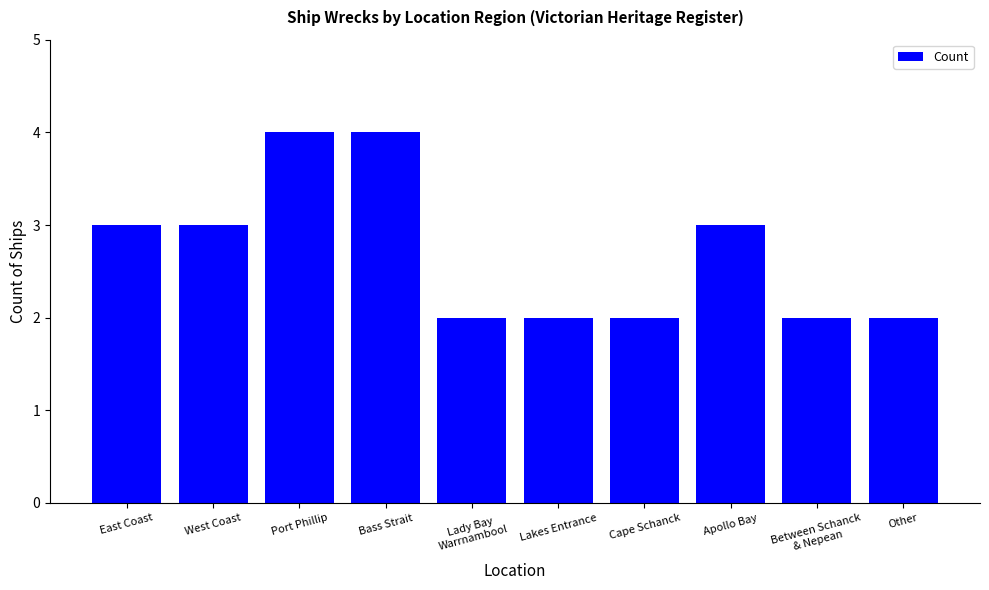

Reading left to right, what are all the values shown in this chart?

3	3	4	4	2	2	2	3	2	2